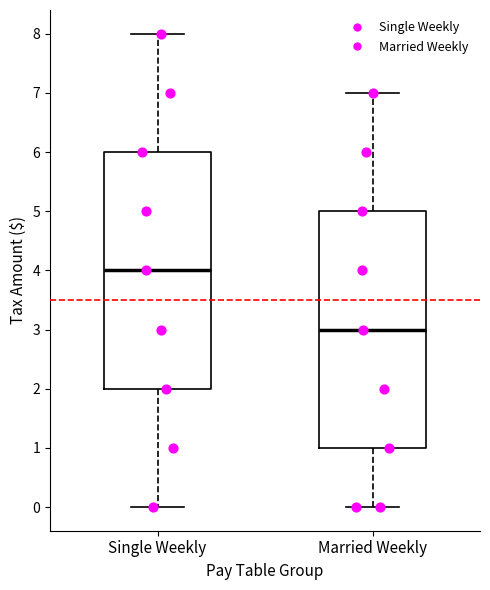

Reading left to right, read every box against the y-axis: the position of its median line, the range the box covers, and the ends of its whiskers. The values are not printed on the chart, so give them approximately, as read against the axis.

Single Weekly: median 4, box 2 to 6, whiskers 0 to 8
Married Weekly: median 3, box 1 to 5, whiskers 0 to 7